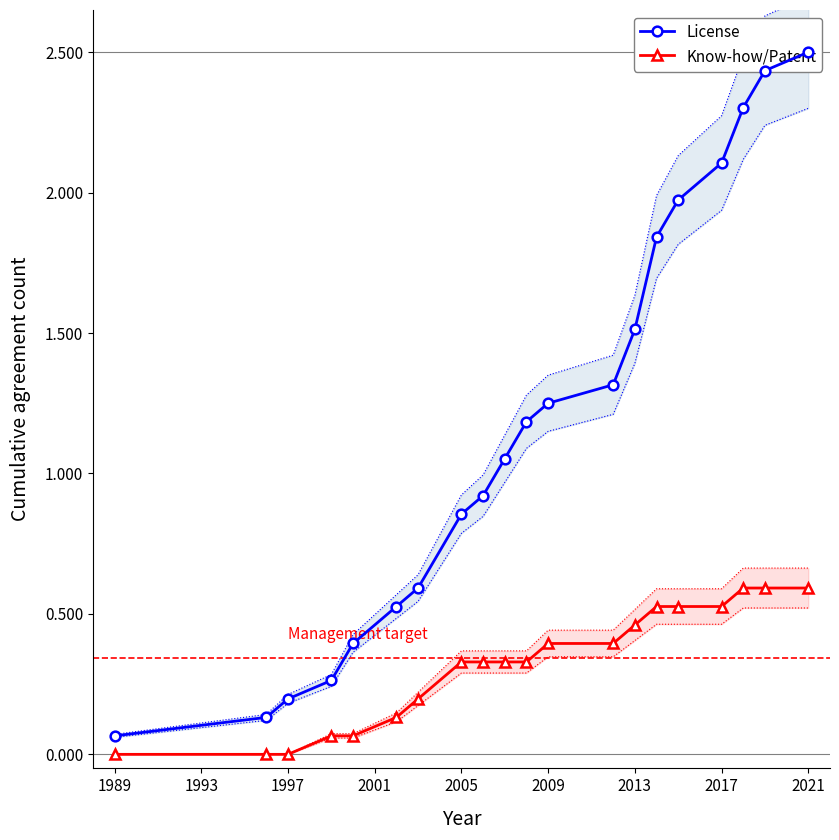

Count the Know-how/Patent values in the range 0 to 1.

20